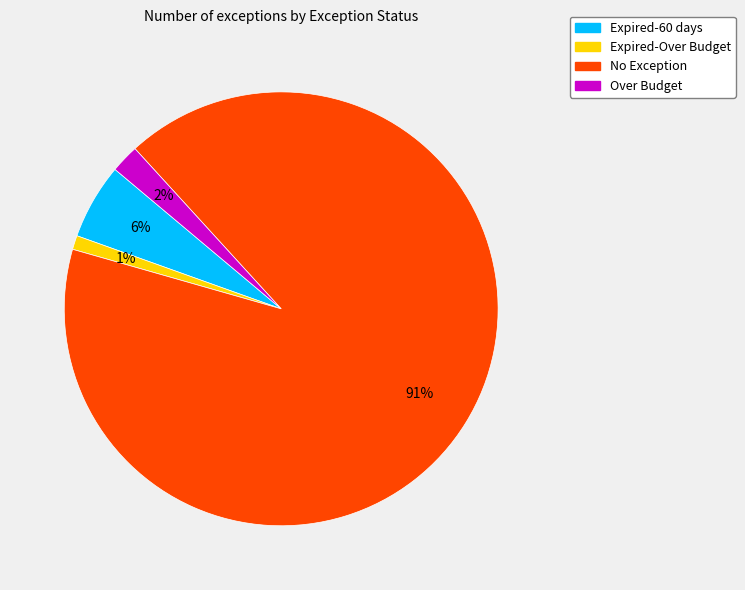

Which slice is the smallest?

Expired-Over Budget